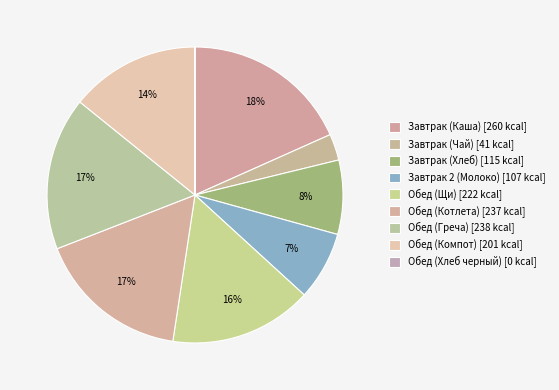

Rank the categories by value from highest to lowest.

Завтрак (Каша), Обед (Греча), Обед (Котлета), Обед (Щи), Обед (Компот), Завтрак (Хлеб), Завтрак 2 (Молоко), Завтрак (Чай), Обед (Хлеб черный)